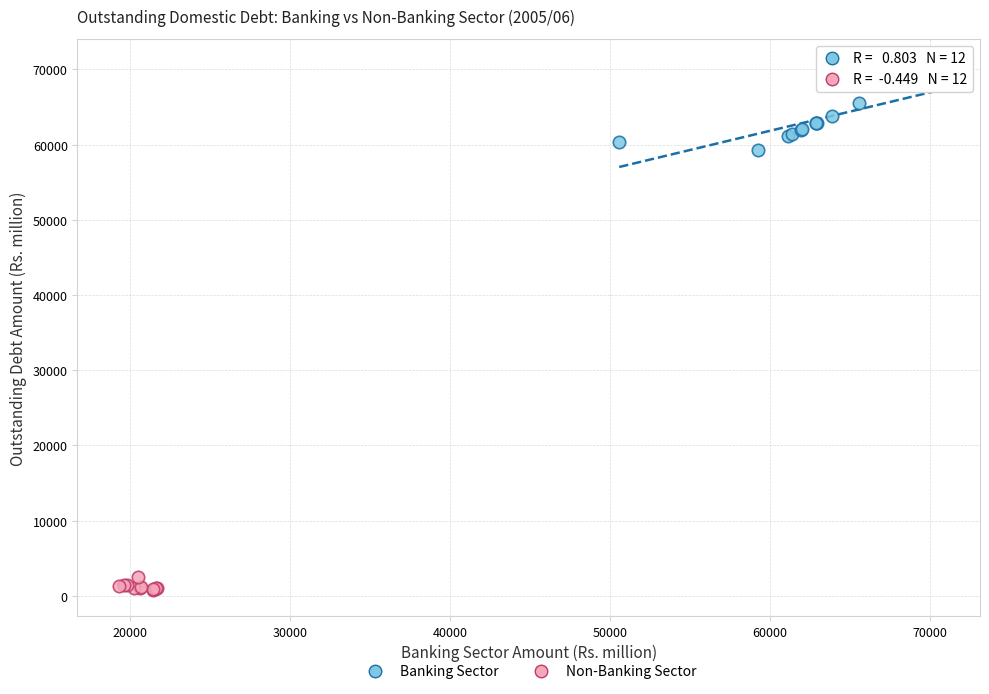

Which series has the largest Y range (max minus min)?

Banking Sector